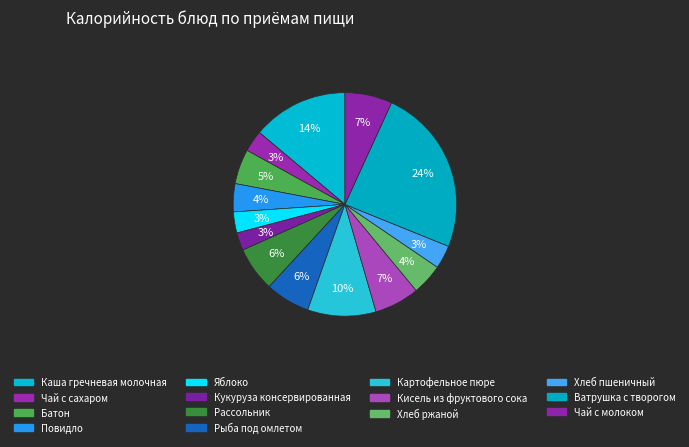

Count the number of slices in the pie.

14